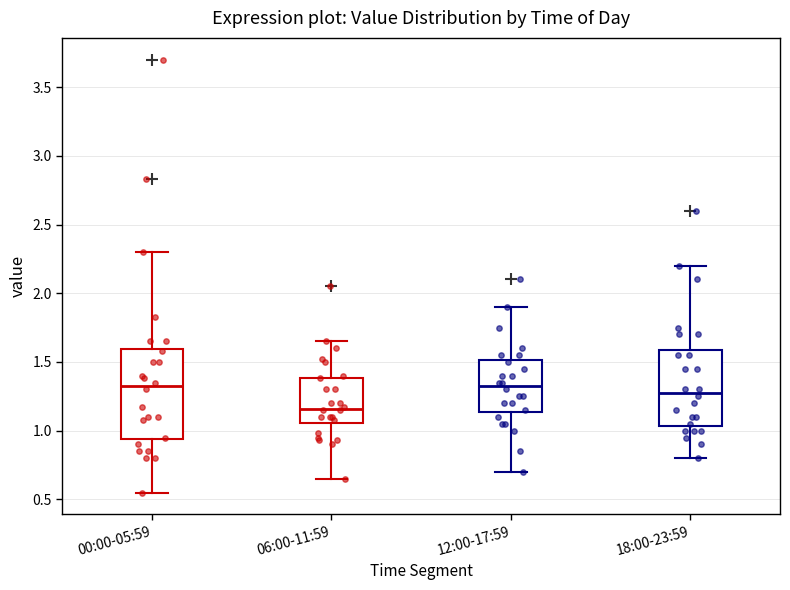

Reading left to right, read every box against the y-axis: the position of its median line, the range the box covers, and the ends of its whiskers. The values are not printed on the chart, so give them approximately, as read against the axis.

00:00-05:59: median 1.35, box 0.95 to 1.60, whiskers 0.55 to 2.30
06:00-11:59: median 1.15, box 1.05 to 1.40, whiskers 0.65 to 1.65
12:00-17:59: median 1.35, box 1.15 to 1.50, whiskers 0.70 to 1.90
18:00-23:59: median 1.30, box 1.05 to 1.60, whiskers 0.80 to 2.20